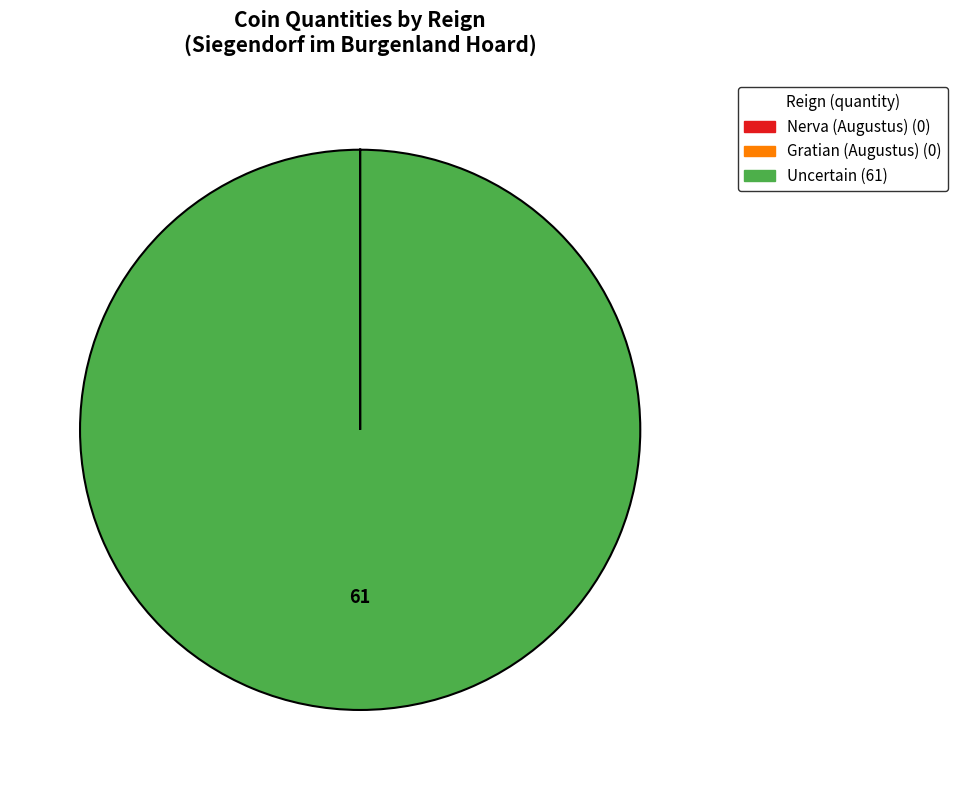

Which slice is the largest?

Uncertain